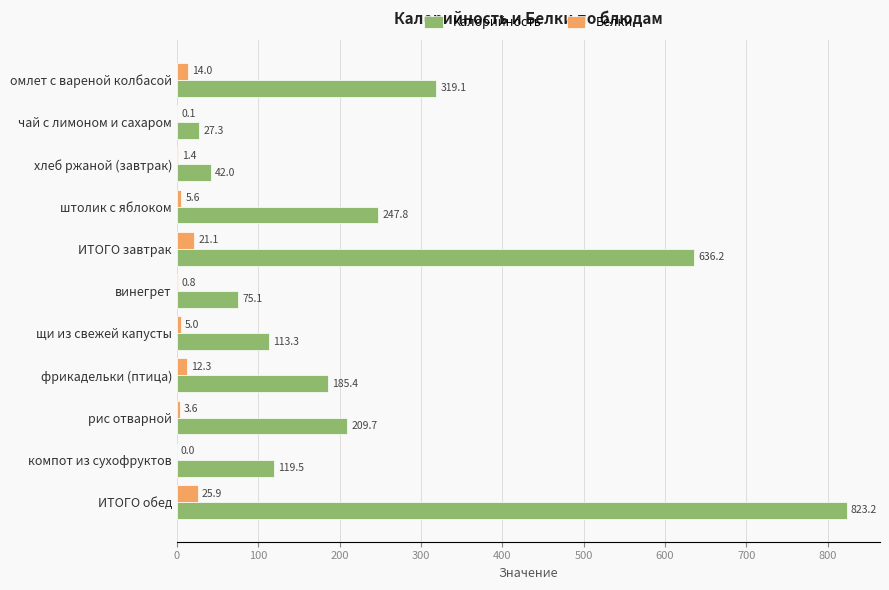

What is the sum of the Калорийность values at ИТОГО обед and ИТОГО завтрак?

1459.4